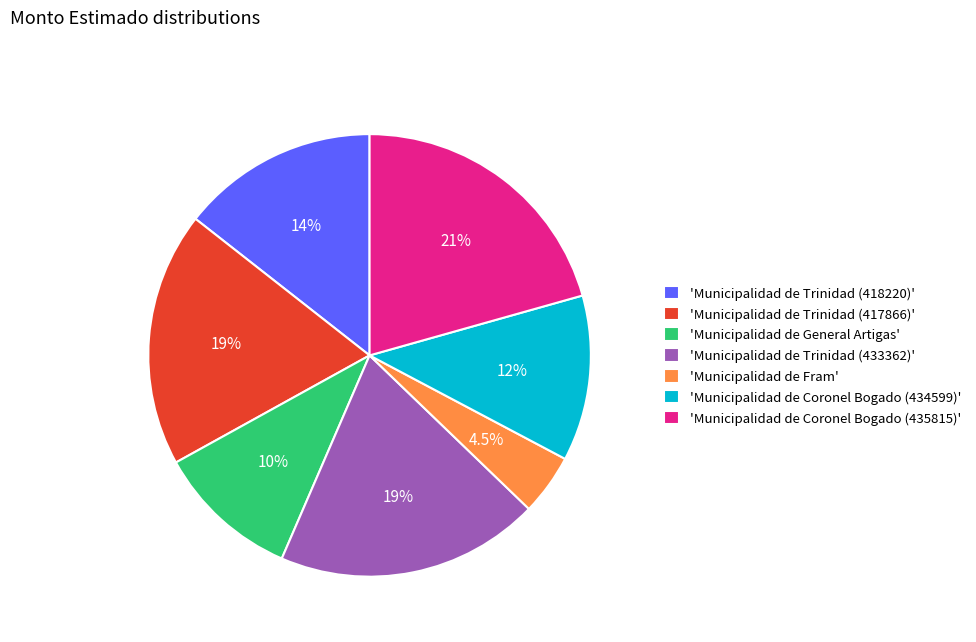

Rank the categories by value from lowest to highest.

'Municipalidad de Fram', 'Municipalidad de General Artigas', 'Municipalidad de Coronel Bogado (434599)', 'Municipalidad de Trinidad (418220)', 'Municipalidad de Trinidad (417866)', 'Municipalidad de Trinidad (433362)', 'Municipalidad de Coronel Bogado (435815)'